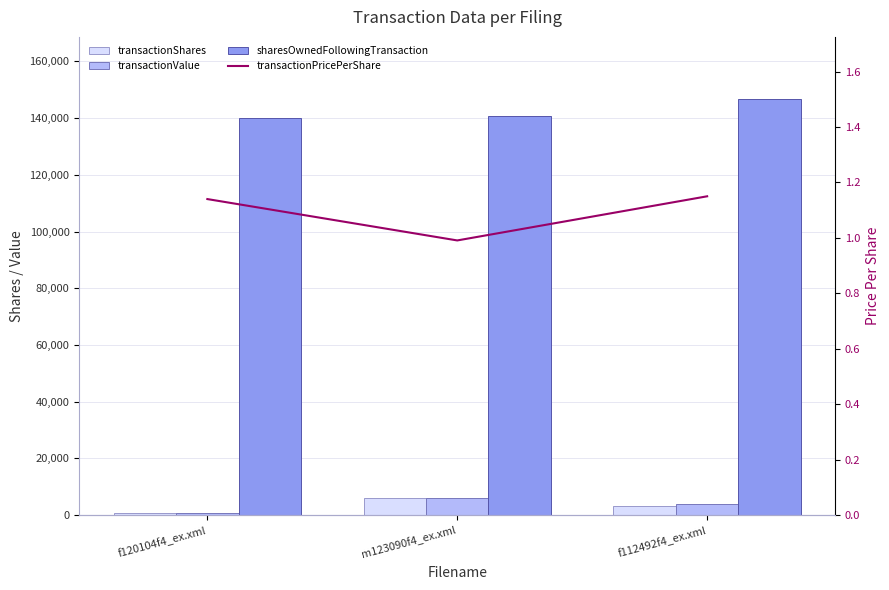

Which has a higher value, f112492f4_ex.xml or f120104f4_ex.xml?

f112492f4_ex.xml